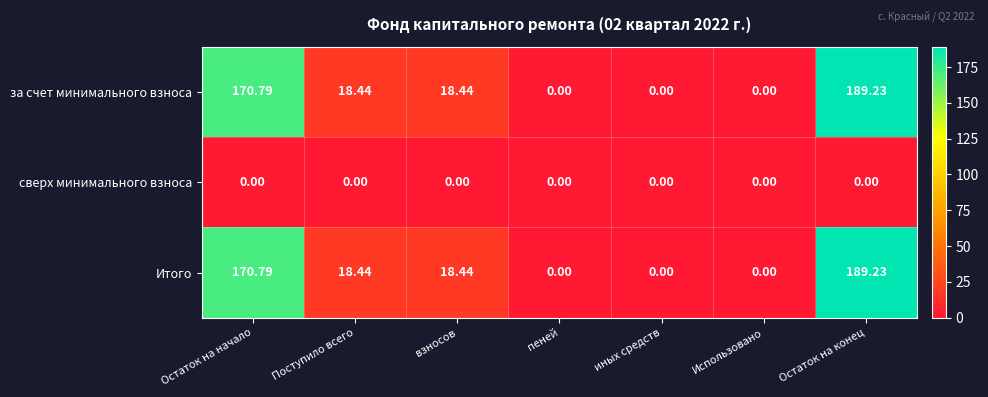

At which label does за счет минимального взноса first exceed 18?

Остаток на начало